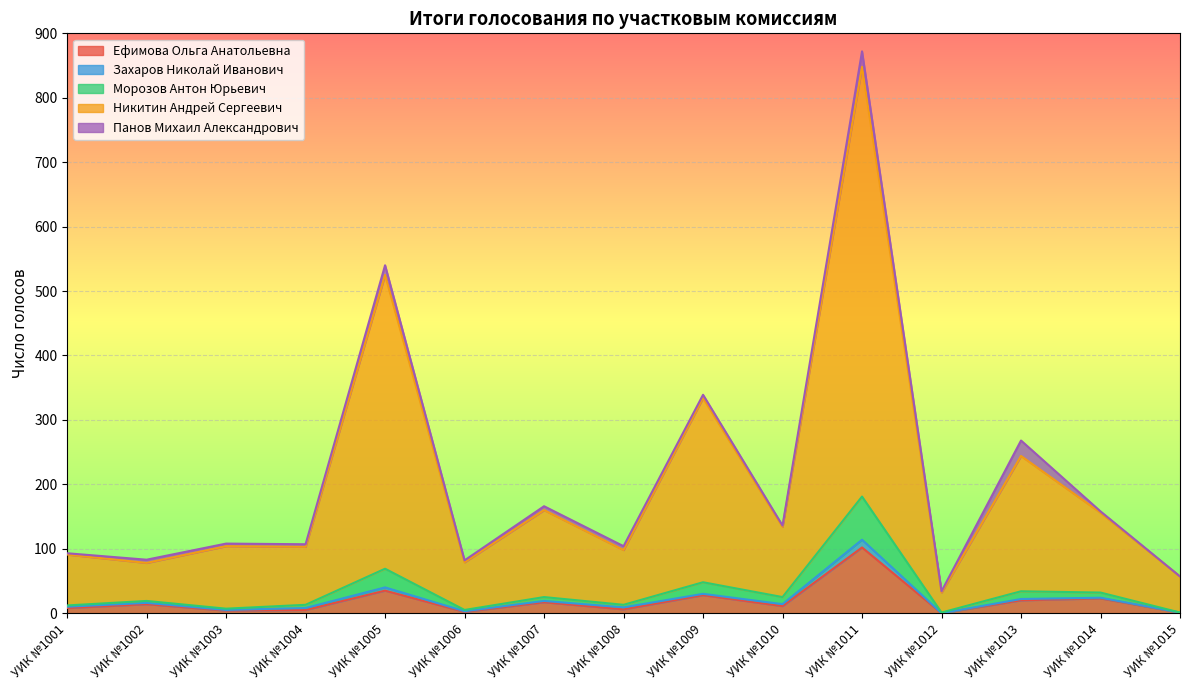

True or false: Морозов Антон Юрьевич and Никитин Андрей Сергеевич cross at least once.

False